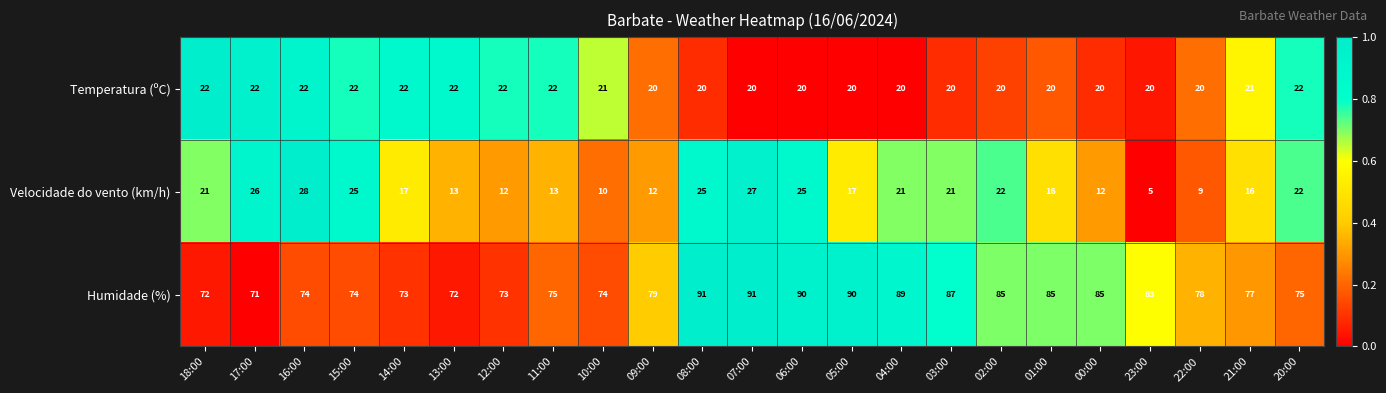

Count the number of data series in this chart.

3